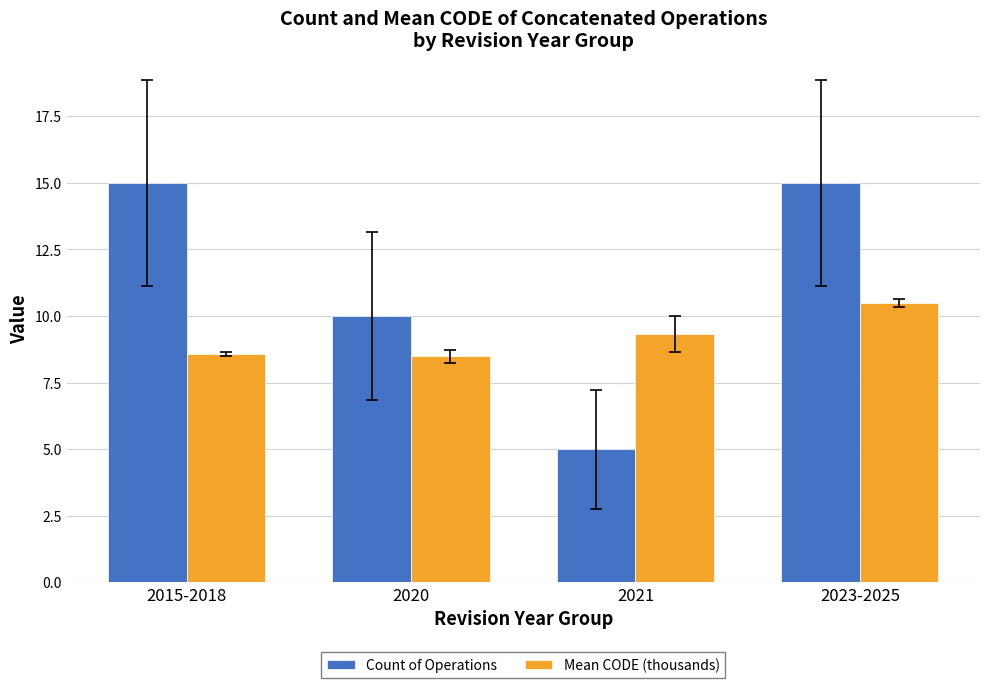

Are the bars grouped side by side (vs. stacked)?

Yes